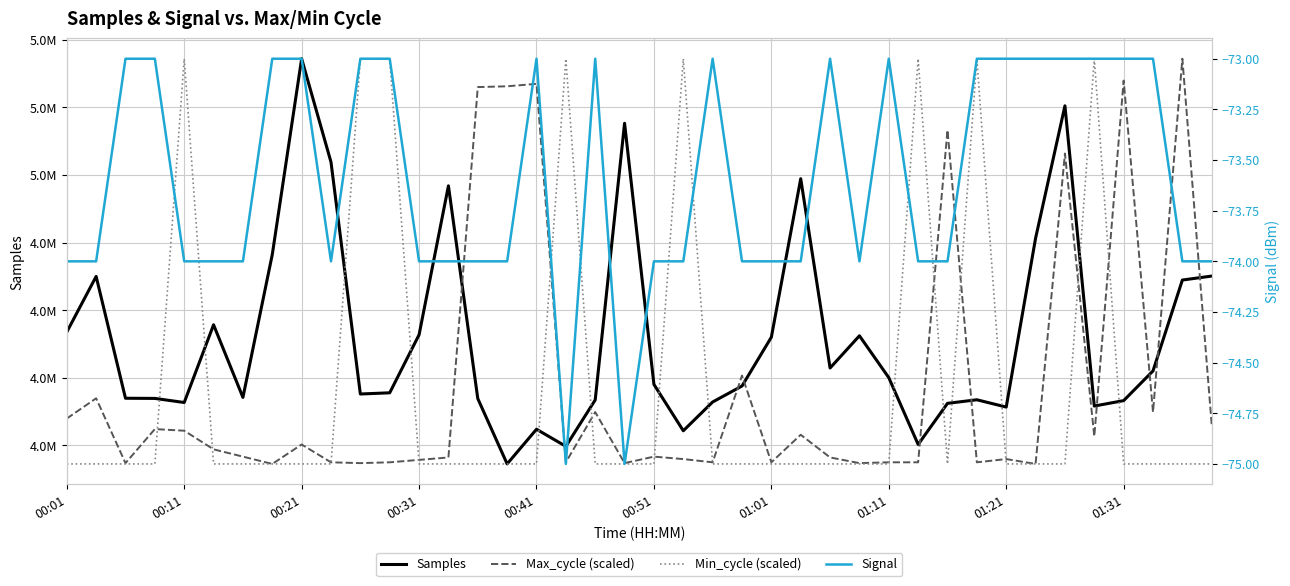

What is the total value across all series at 35?

14888619.7